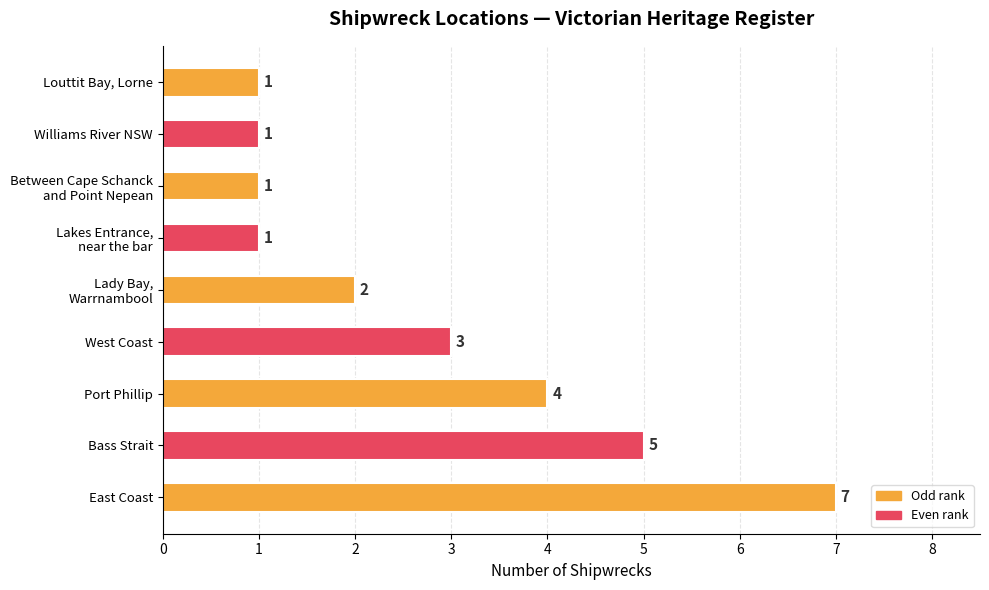

What is the difference between the second highest and second lowest values?

4